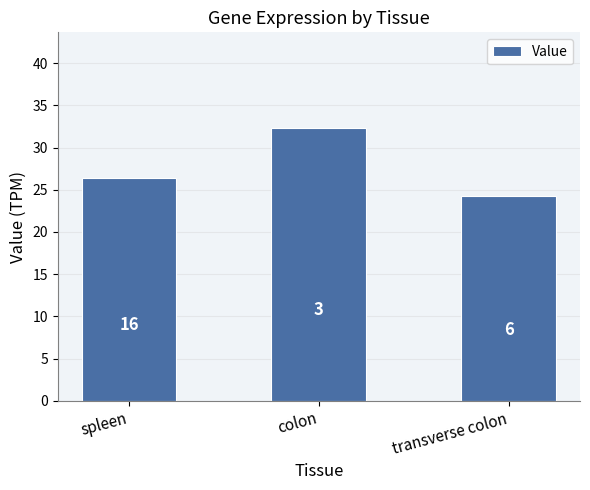

What is the greatest value displayed?

32.3